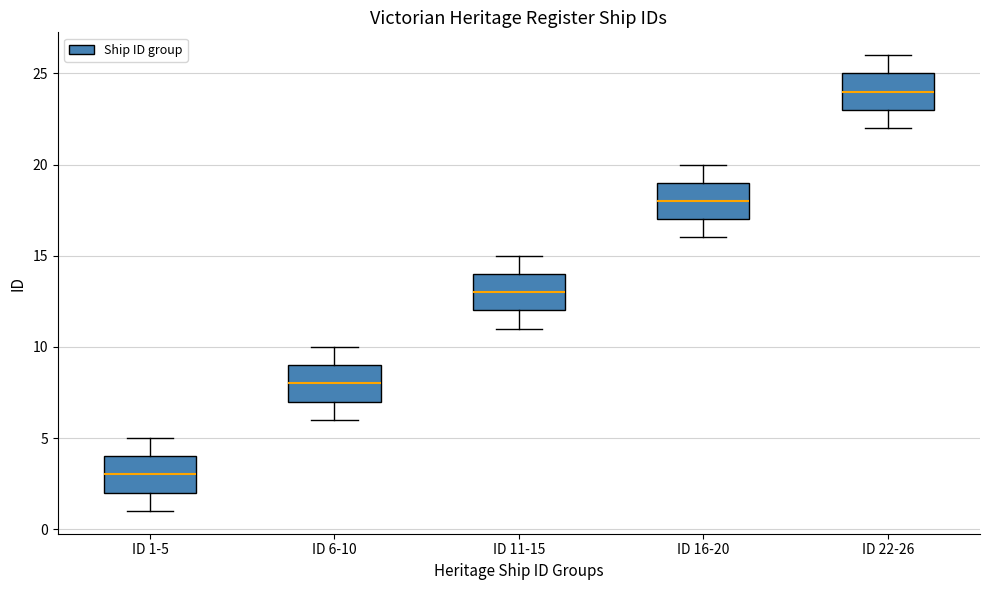

Which box has the lowest median line?

ID 1-5